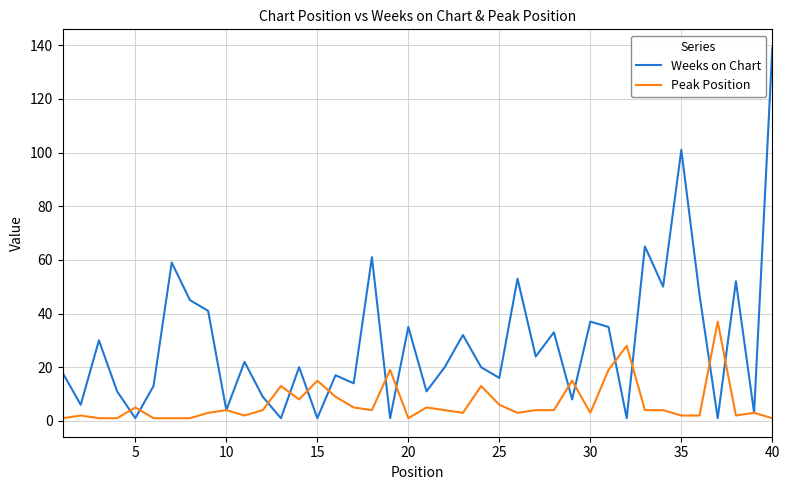

After their last crossing, which series has the higher values: Peak Position or Weeks on Chart?

Weeks on Chart